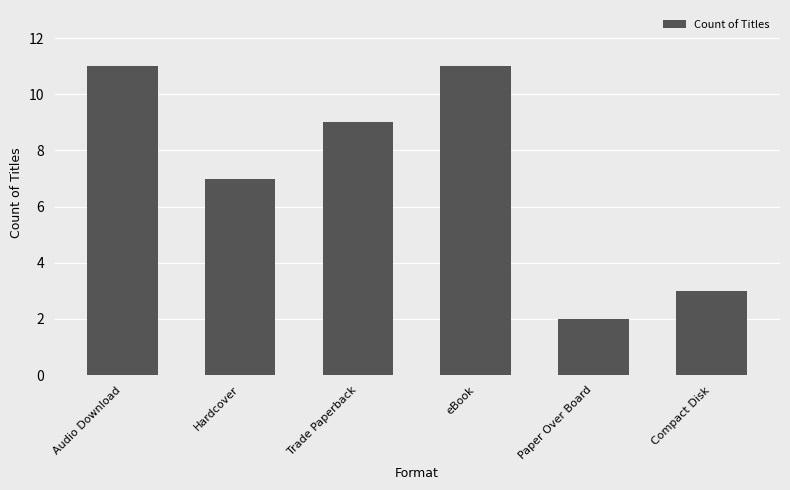

What is the value of the 6th bar from the left?

3